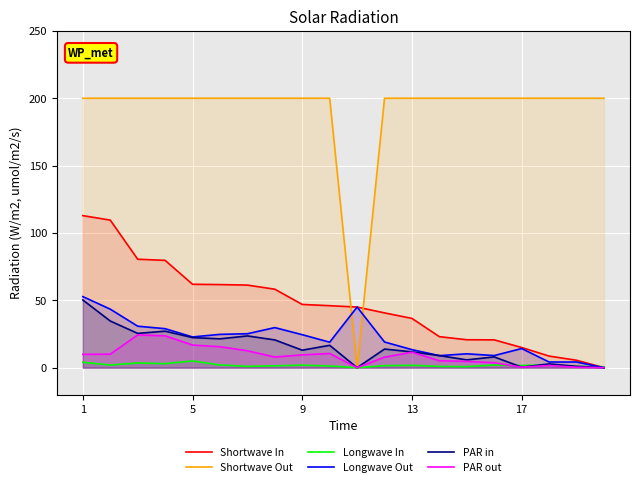

What is the average value of the PAR in series?

15.4